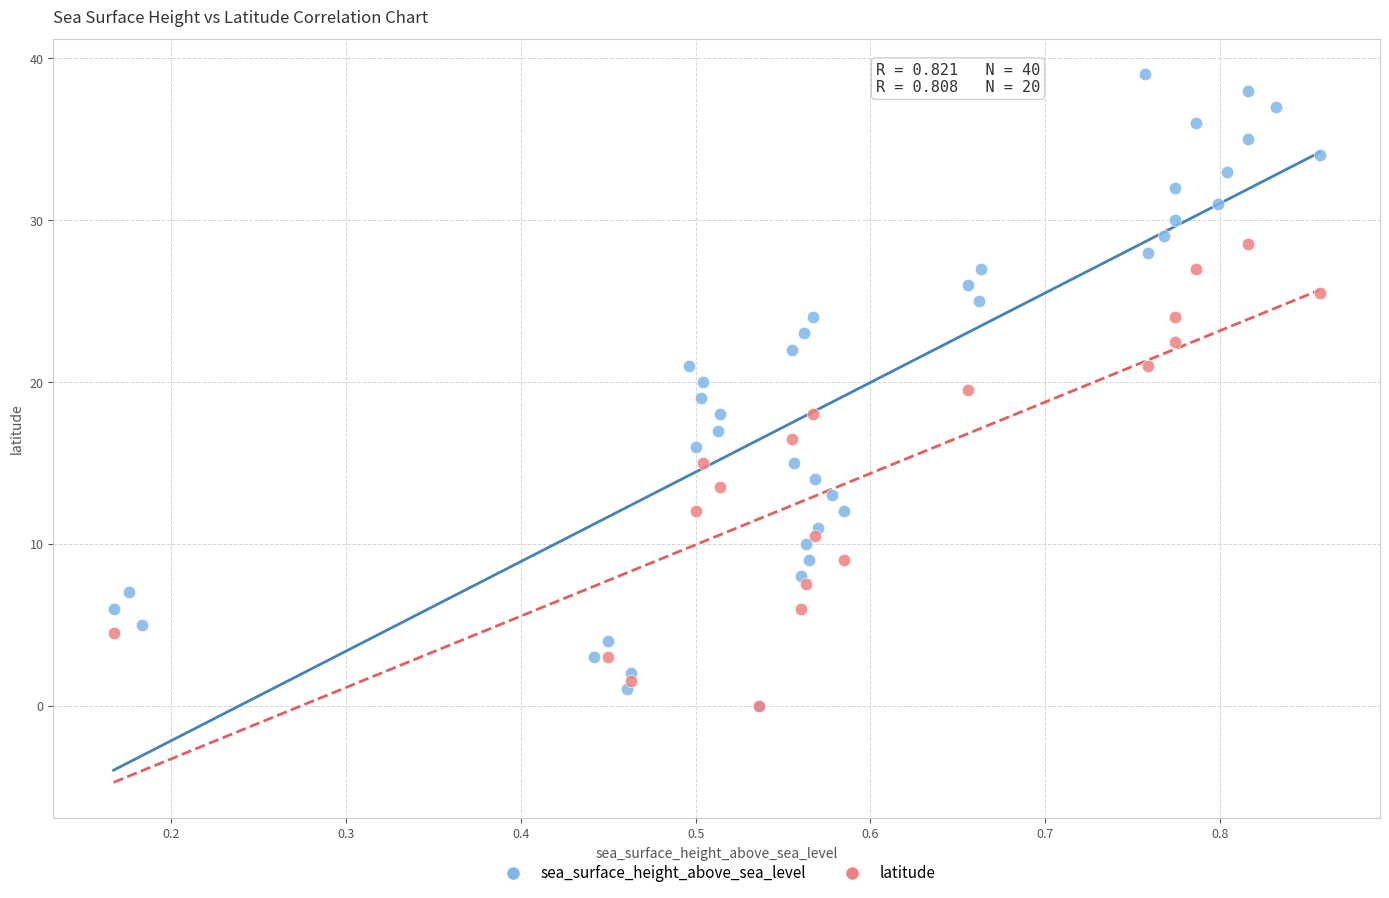

Which series has the widest spread of Y values?

sea_surface_height_above_sea_level